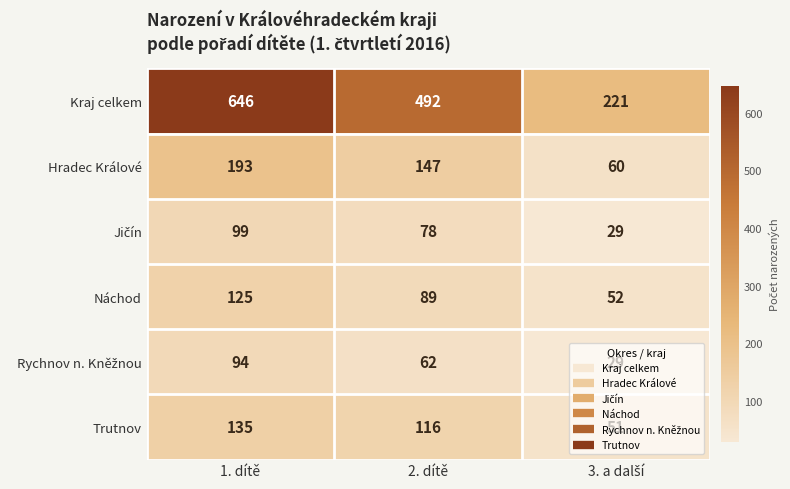

Is it true that Náchod equals 89 at 2. dítě?

True